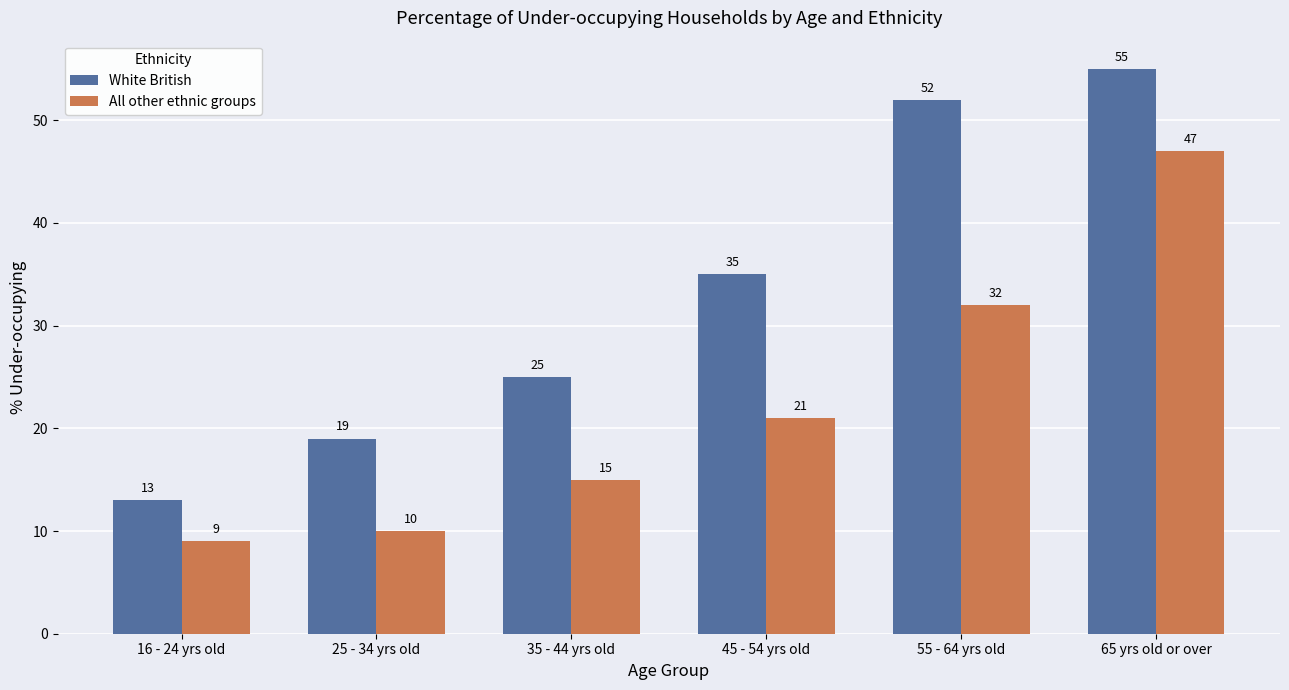

What is the difference between the maximum and second lowest values in the White British series?

36